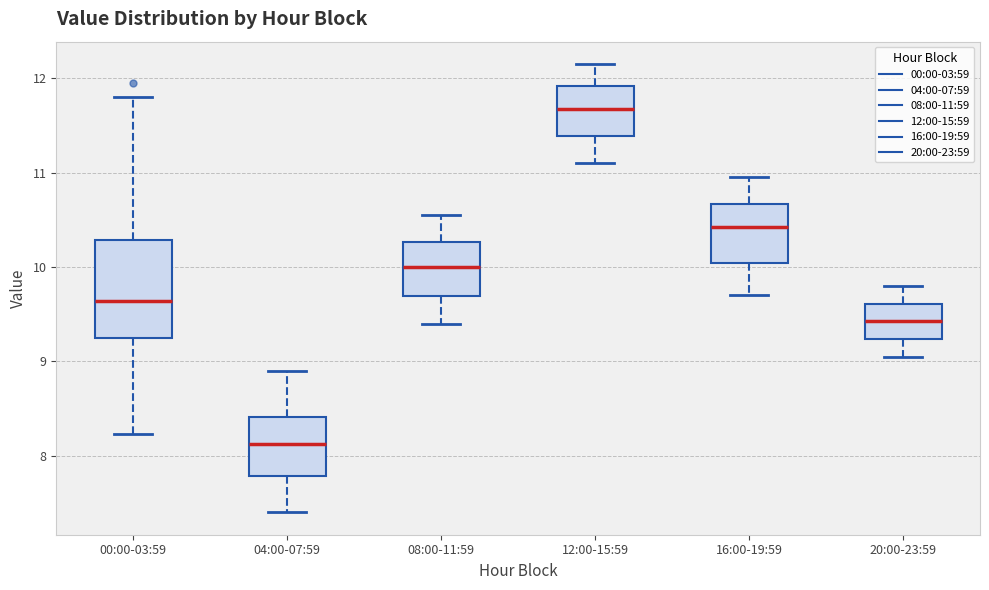

Reading left to right, transcribe this box plot: for each box, give where its median line is, the range the box spans, and where its two whiskers end, as read against the y-axis. The values are not printed on the chart, so give them approximately, as read against the axis.

00:00-03:59: median 9.6, box 9.3 to 10.3, whiskers 8.2 to 11.8
04:00-07:59: median 8.1, box 7.8 to 8.4, whiskers 7.4 to 8.9
08:00-11:59: median 10.0, box 9.7 to 10.3, whiskers 9.4 to 10.6
12:00-15:59: median 11.7, box 11.4 to 11.9, whiskers 11.1 to 12.2
16:00-19:59: median 10.4, box 10.0 to 10.7, whiskers 9.7 to 11.0
20:00-23:59: median 9.4, box 9.2 to 9.6, whiskers 9.1 to 9.8